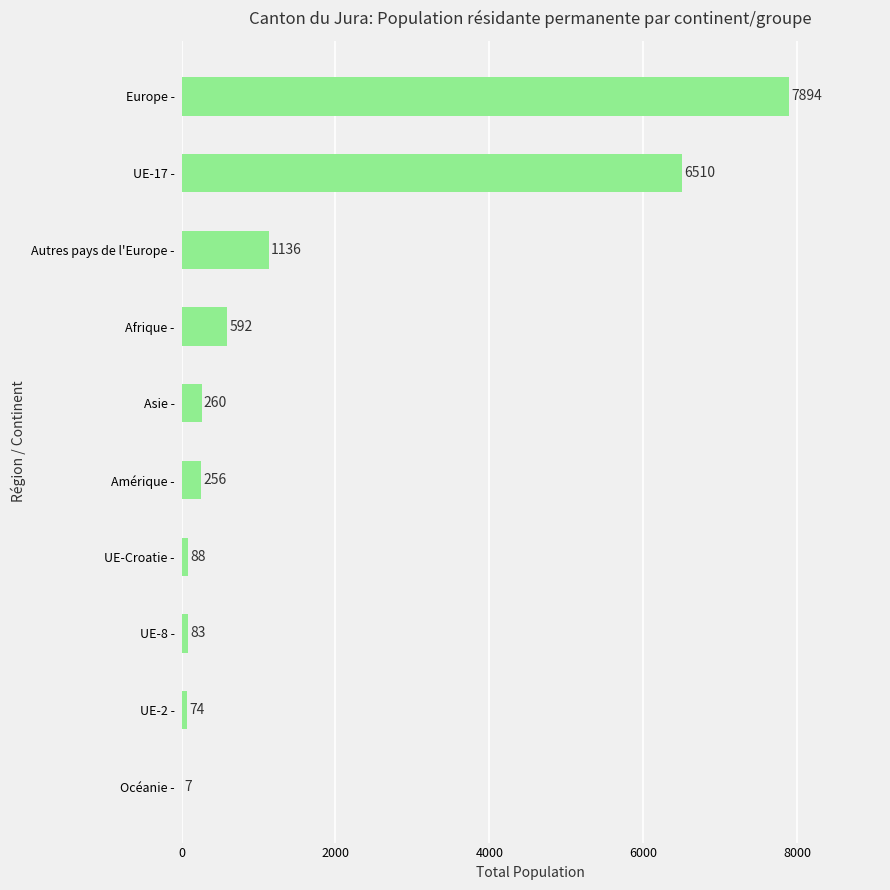

What is the sum of all values?

16900